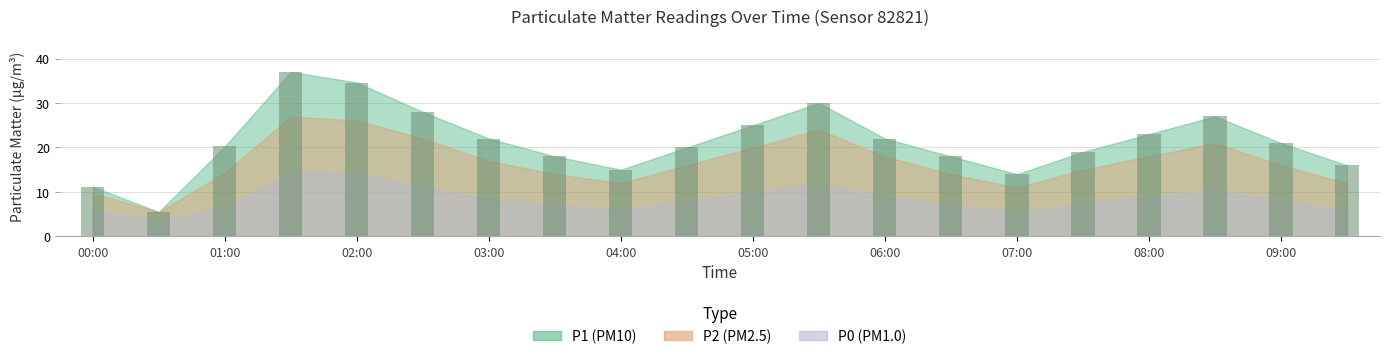

What is the minimum value shown in the chart?

5.5